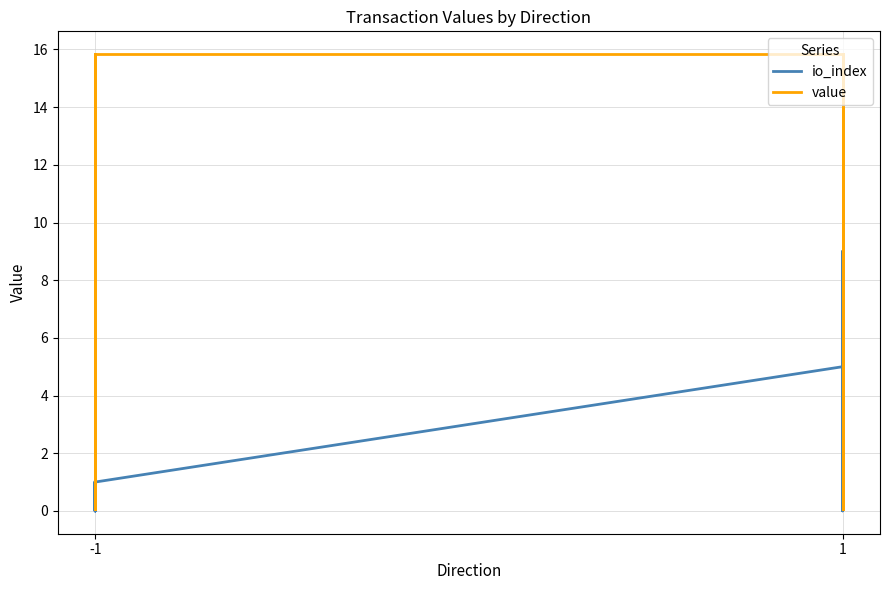

How many io_index values are between 0 and 5?

16